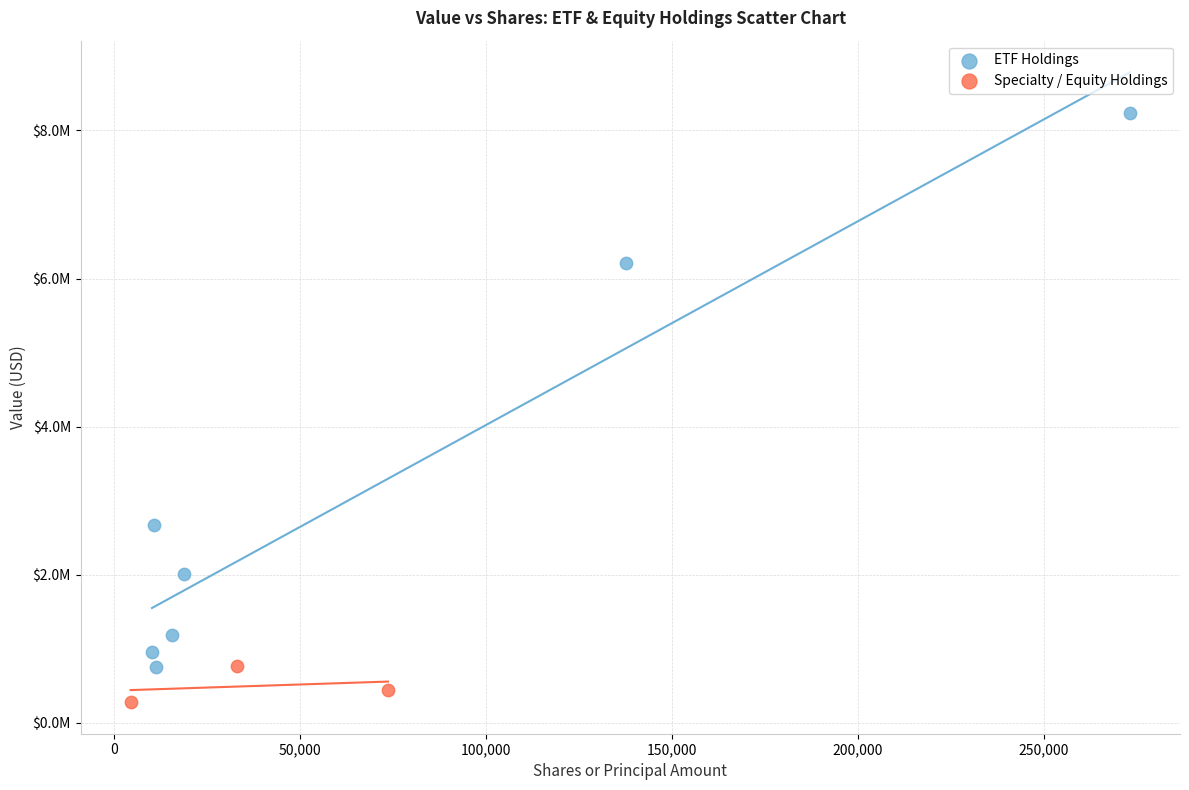

Which series reaches the maximum Y coordinate?

ETF Holdings